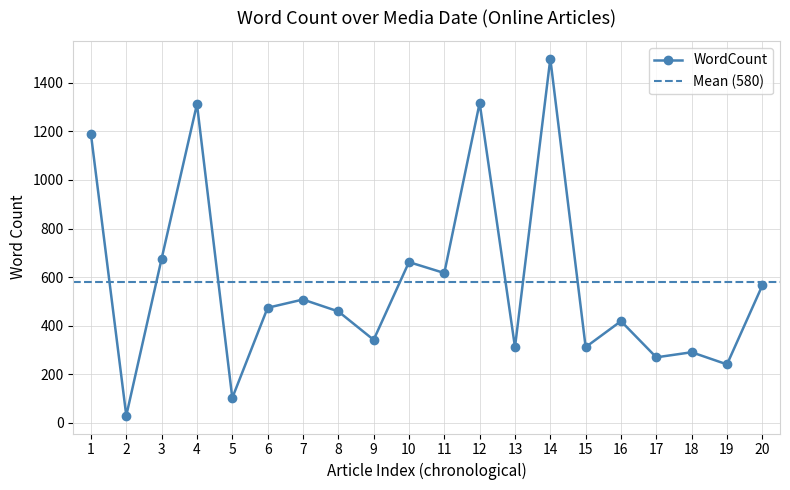

What is the value of the 12th point from the left?

1317